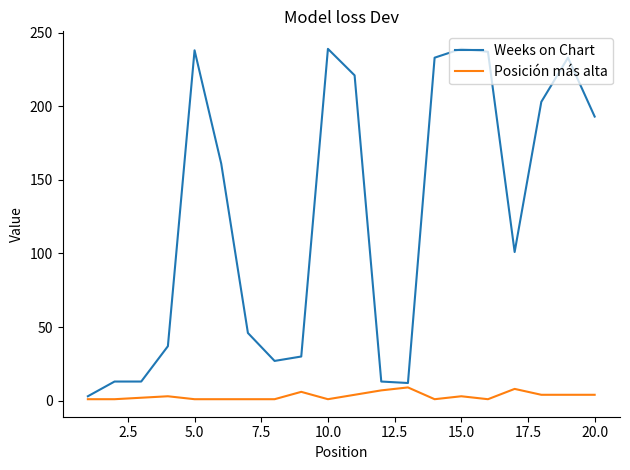

Which series has the largest range (max minus min)?

Weeks on Chart